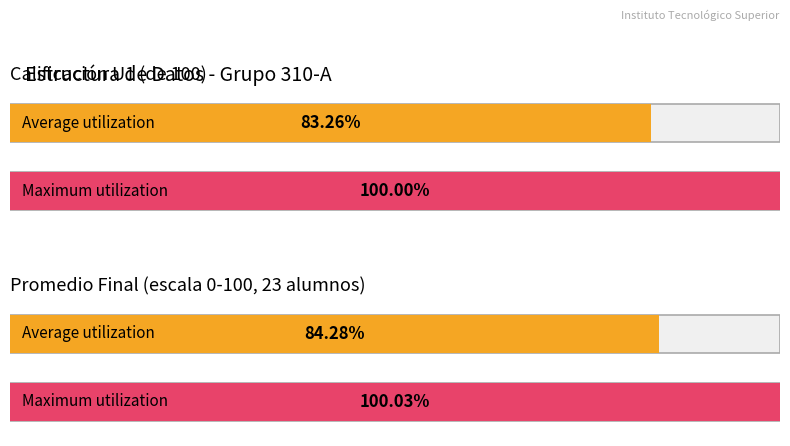

Is it true that the value at PAXTIAN CAMPECHANO RAFAEL is 121?

False